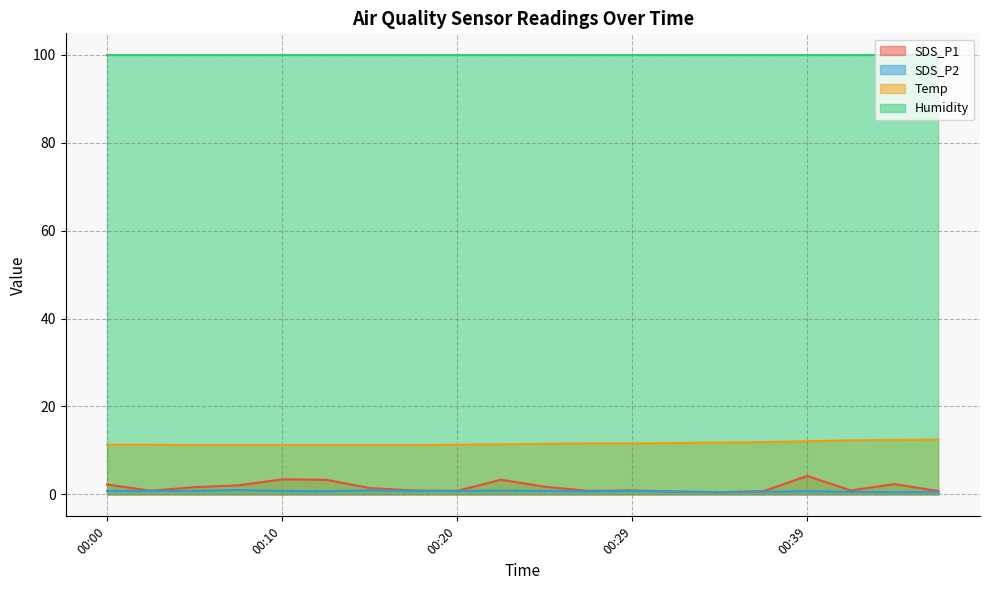

How many series are shown in this chart?

4